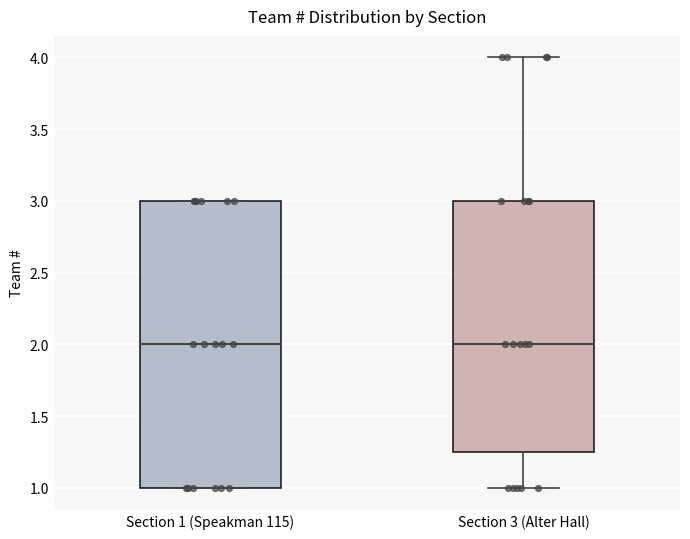

Reading left to right, read every box against the y-axis: the position of its median line, the range the box covers, and the ends of its whiskers. The values are not printed on the chart, so give them approximately, as read against the axis.

Section 1 (Speakman 115): median 2.00, box 1.00 to 3.00, whiskers 1.00 to 3.00
Section 3 (Alter Hall): median 2.00, box 1.25 to 3.00, whiskers 1.00 to 4.00